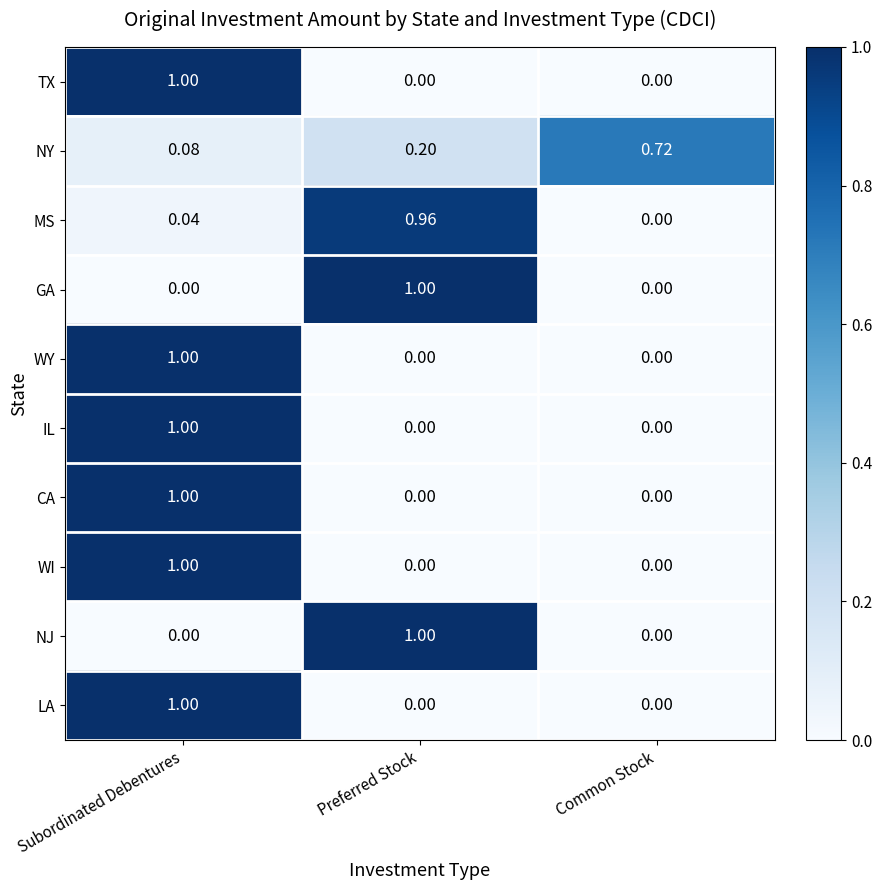

How many values in LA are above zero?

1